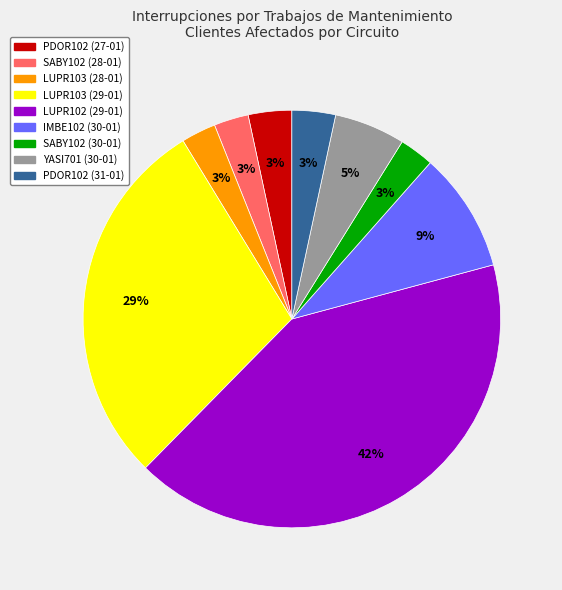

Do LUPR103 (28-01) and LUPR103 (29-01) together represent more than half of the pie?

No